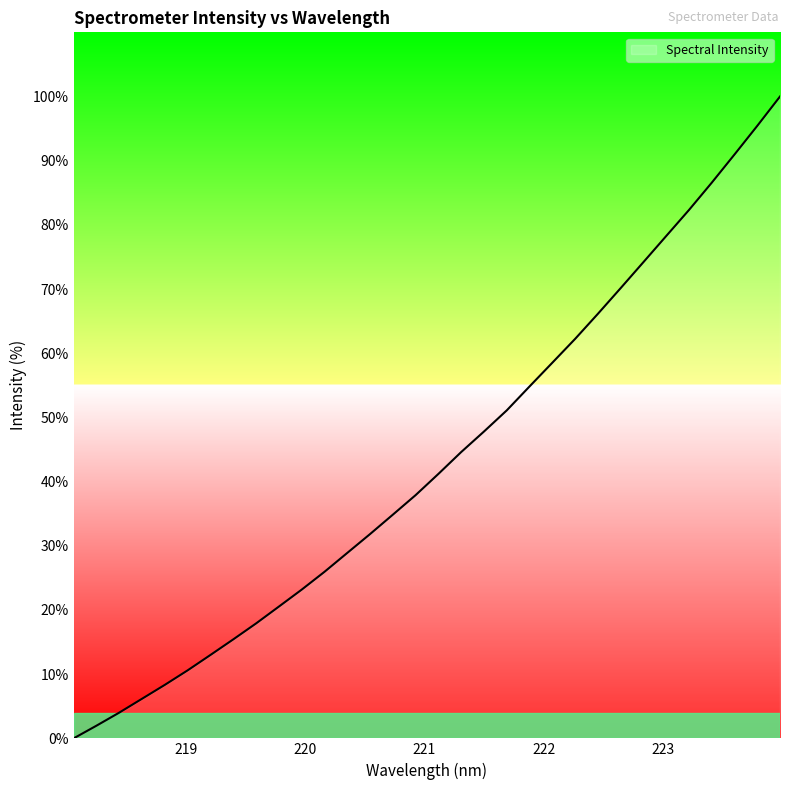

What is the average value?

43.3